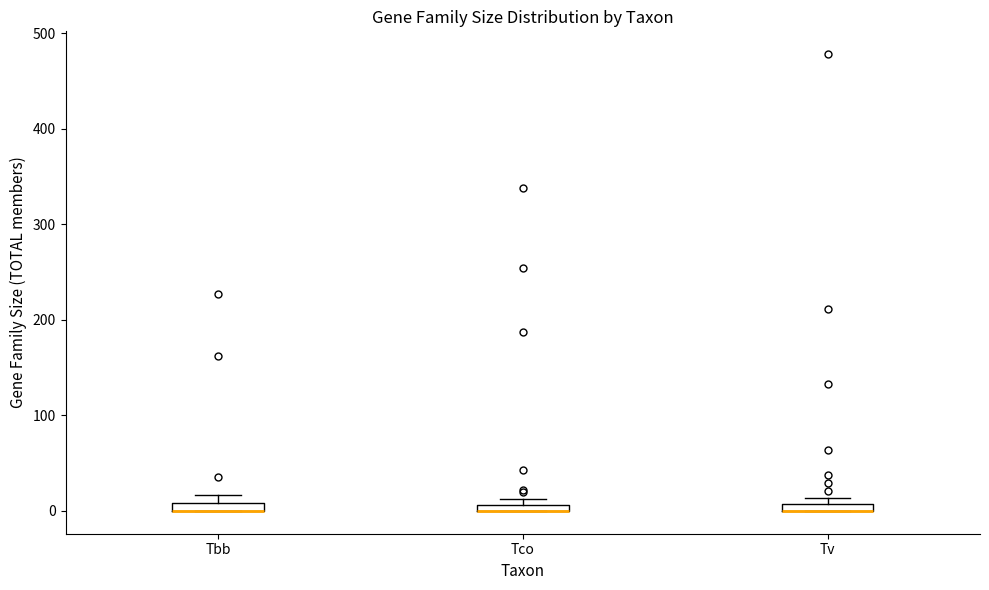

Where is the upper edge of the box for Tco on the y-axis? The values are not printed on the chart, so give them approximately, as read against the axis.

10